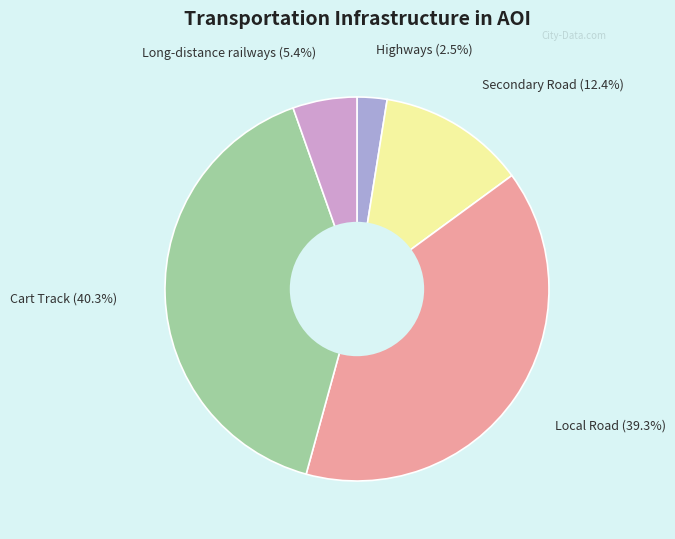

What percentage is NOT represented by Long-distance railways?

94.6%